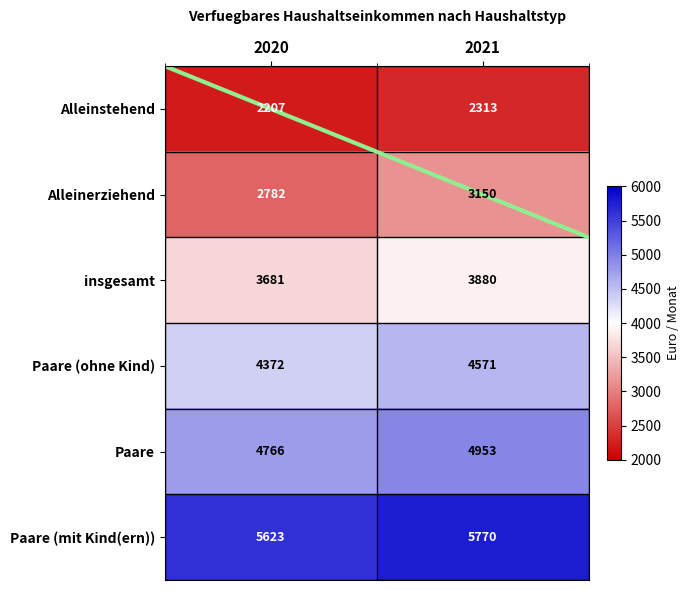

Which series has the largest range (max minus min)?

Alleinerziehend